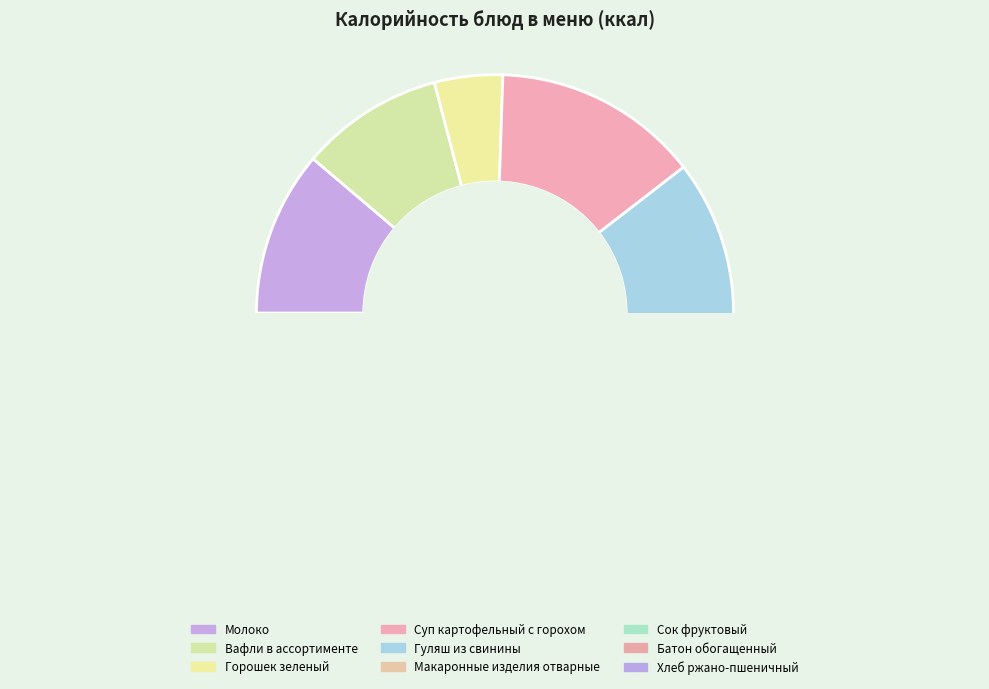

To the nearest percent, what is the difference between the Вафли в ассортименте and Хлеб ржано-пшеничный slice percentages?

4%